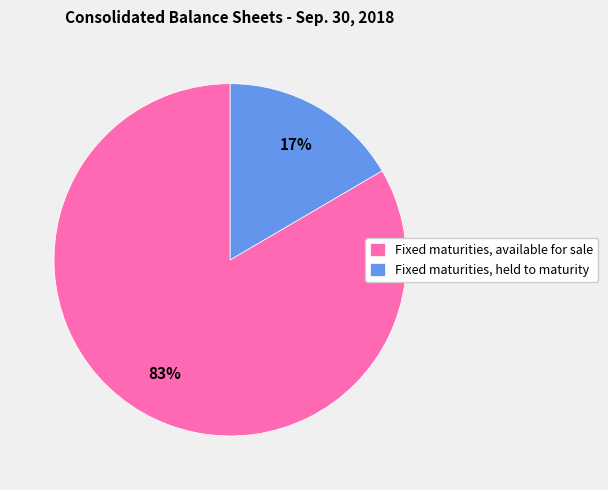

Does any single category account for the majority?

Yes